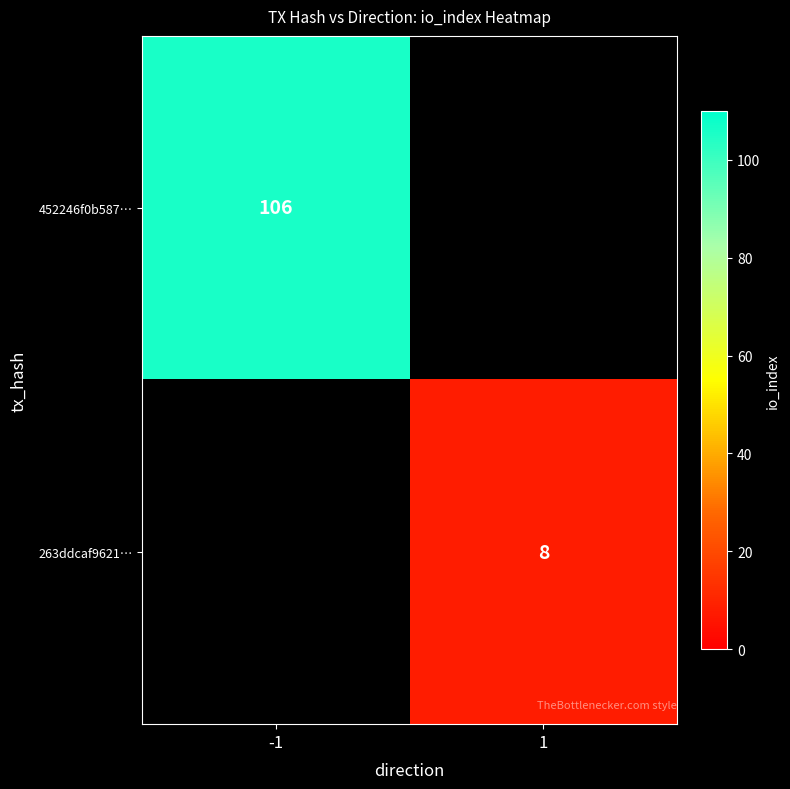

The 263ddcaf9621… series shows 2 at 1. True or false?

False